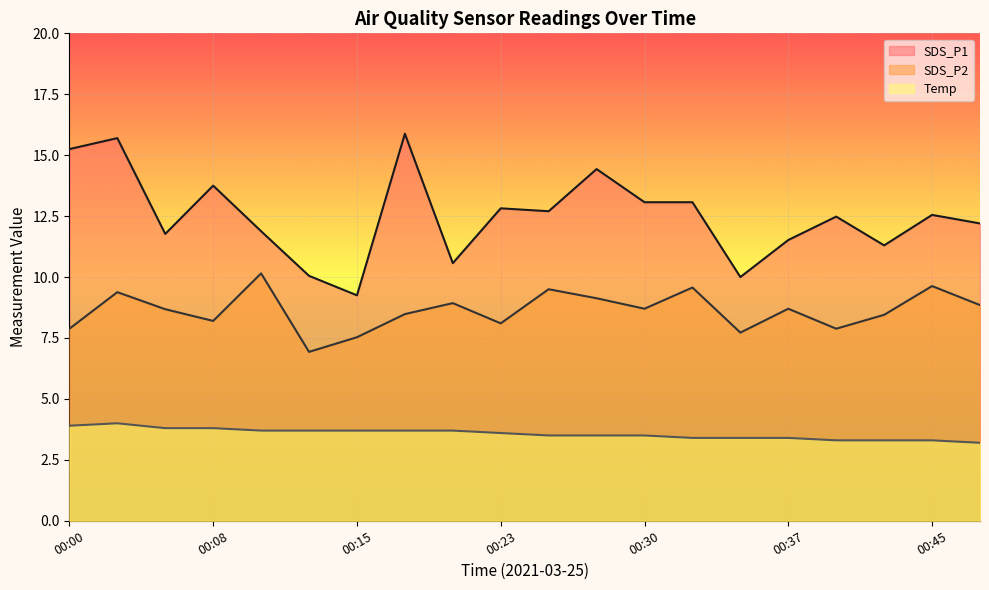

The value of SDS_P2 at 00:35 is 4.8. True or false?

False